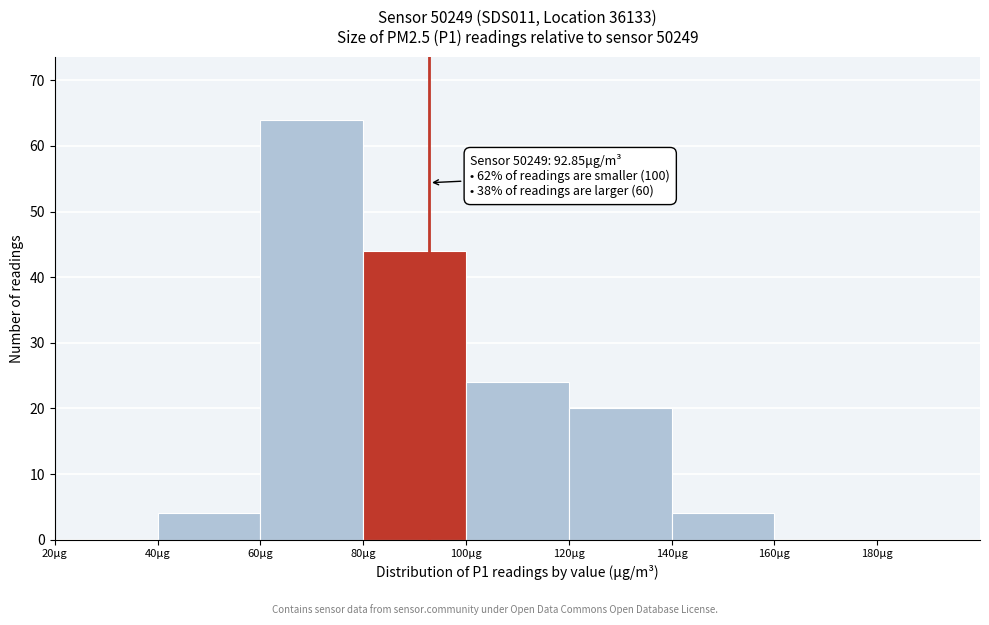

Over which range of the x-axis is the bar tallest?

60 to 80